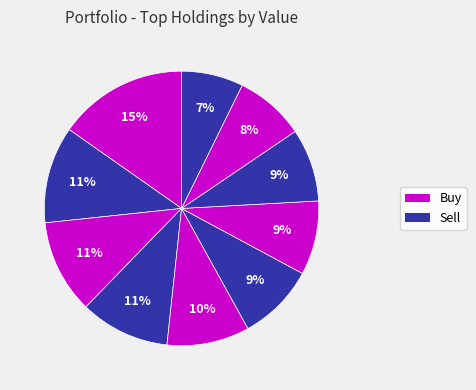

Is there a majority slice in this chart?

No